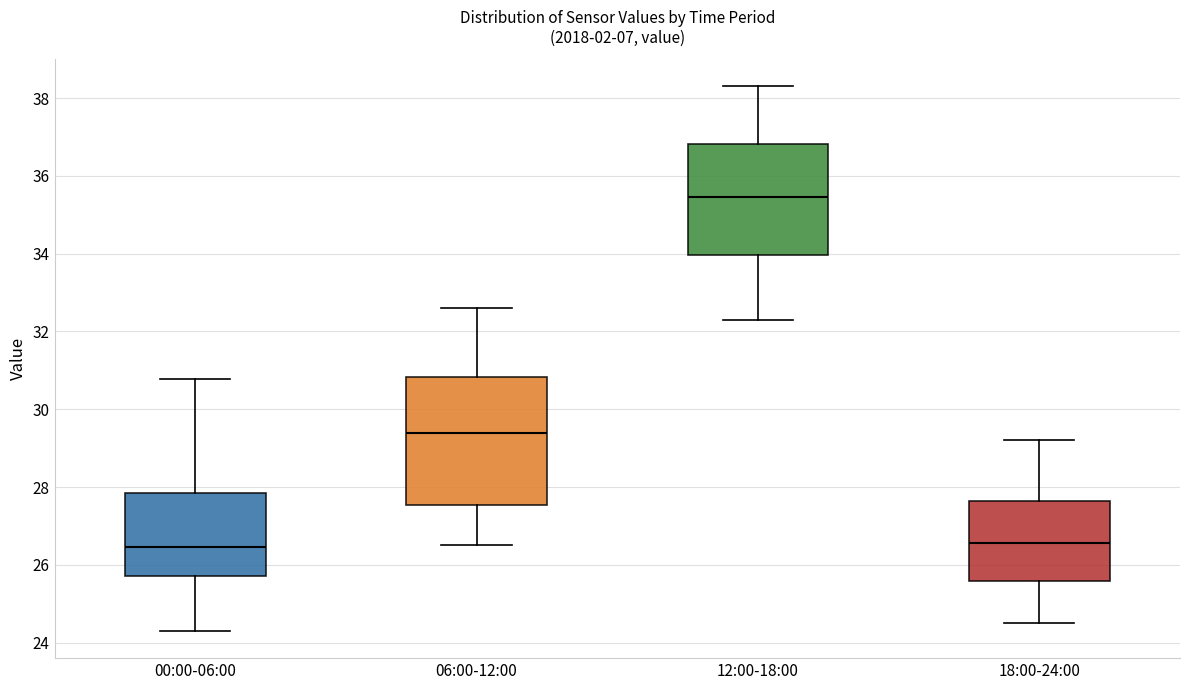

Reading left to right, read every box against the y-axis: the position of its median line, the range the box covers, and the ends of its whiskers. The values are not printed on the chart, so give them approximately, as read against the axis.

00:00-06:00: median 26.4, box 25.8 to 27.8, whiskers 24.4 to 30.8
06:00-12:00: median 29.4, box 27.6 to 30.8, whiskers 26.6 to 32.6
12:00-18:00: median 35.4, box 34.0 to 36.8, whiskers 32.4 to 38.4
18:00-24:00: median 26.6, box 25.6 to 27.6, whiskers 24.6 to 29.2